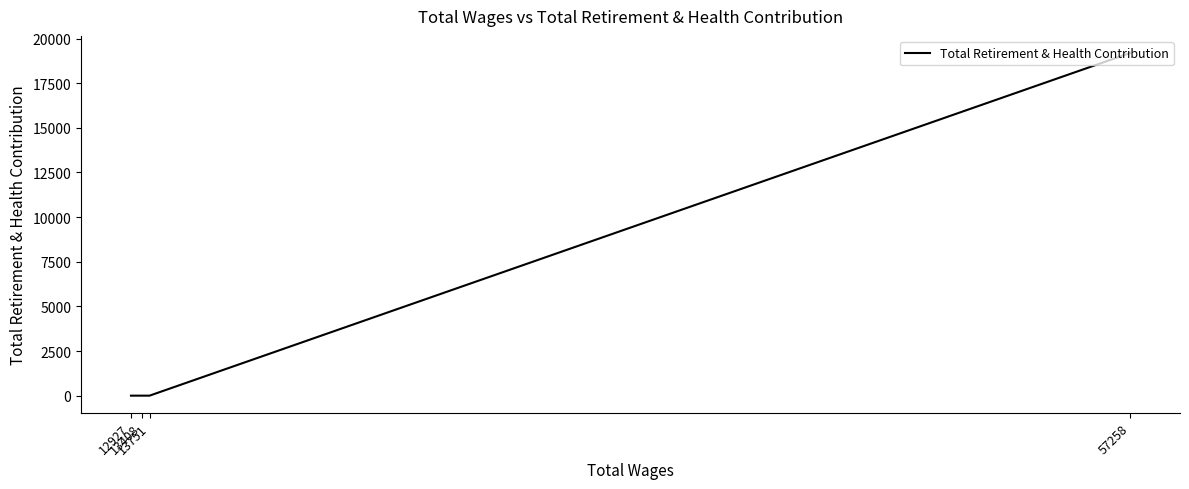

What is the maximum value shown in the chart?

19191